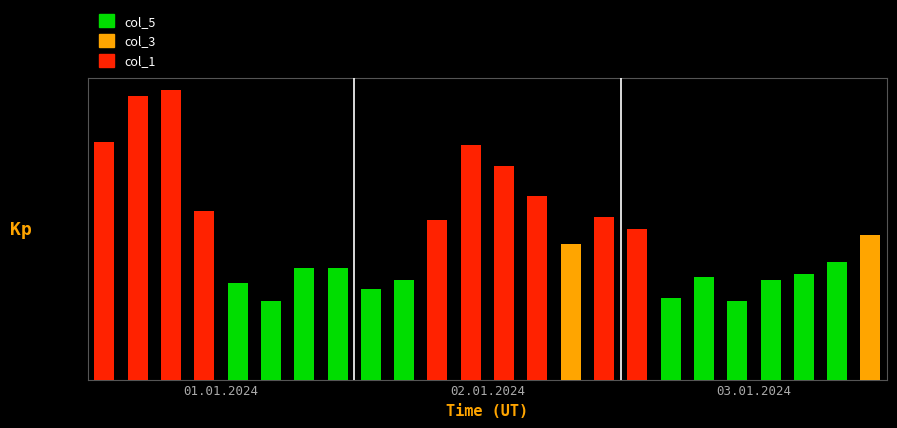

Are the bars horizontal?

No